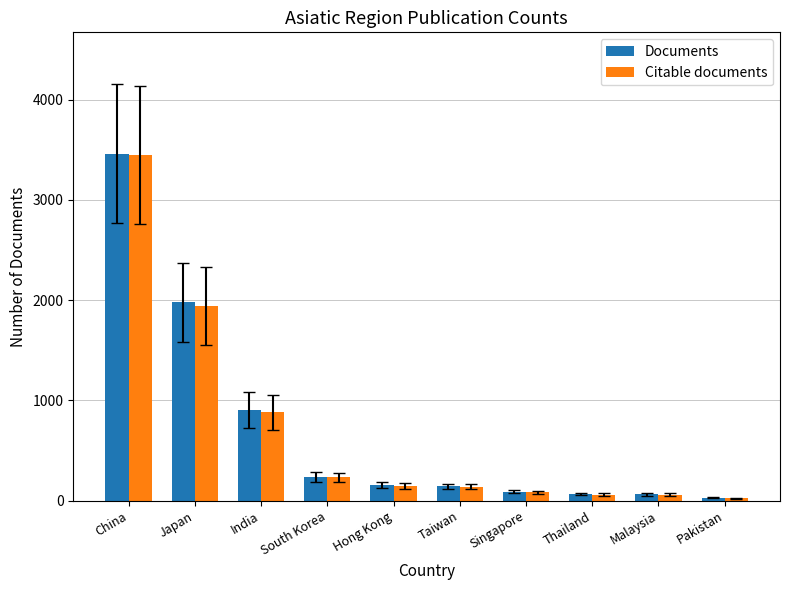

Read the Documents value at Taiwan.

141